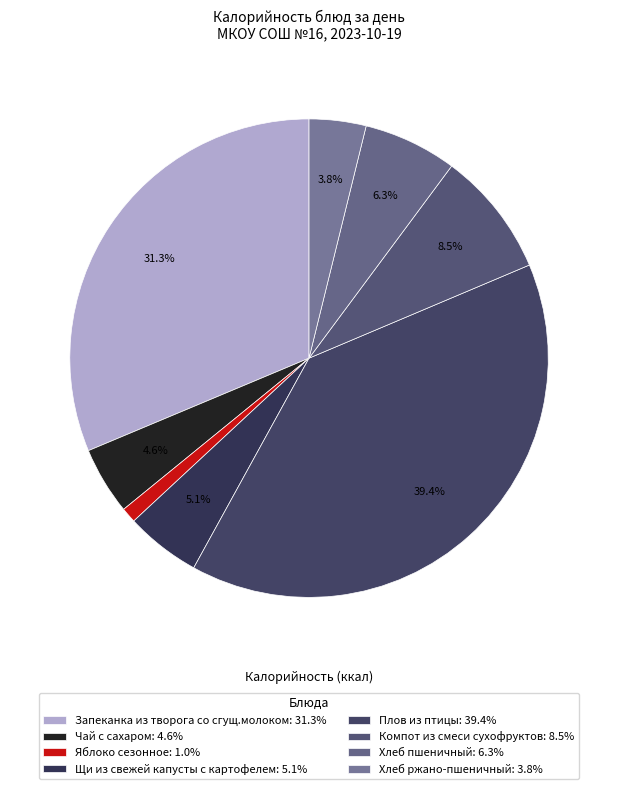

Does Щи из свежей капусты с картофелем represent more than half of the total?

No